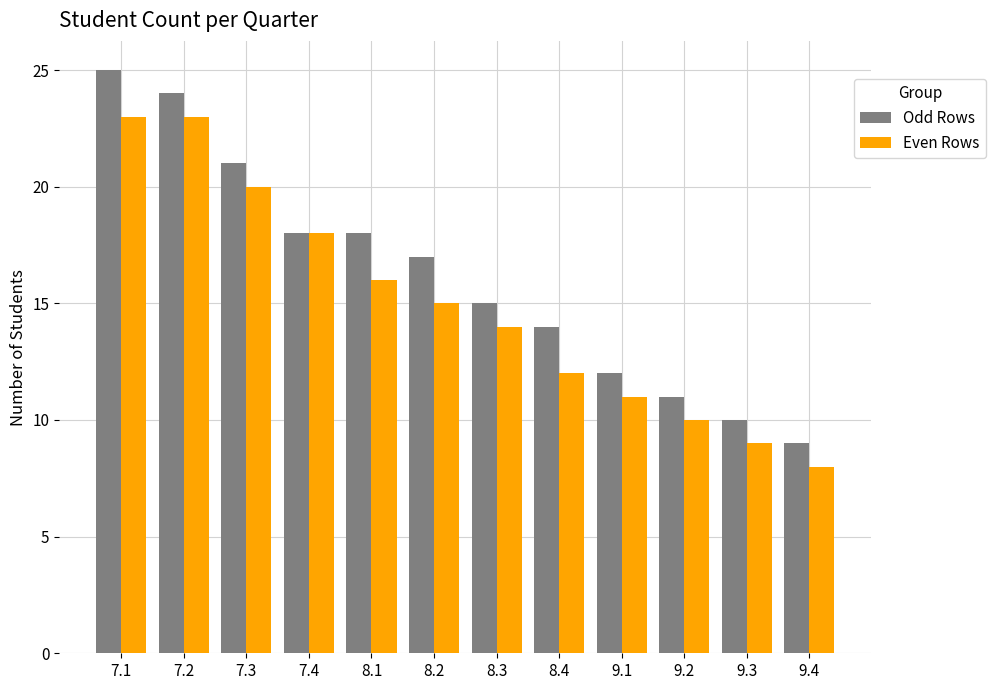

Read the Odd Rows value at 9.2, to the nearest 10.

10